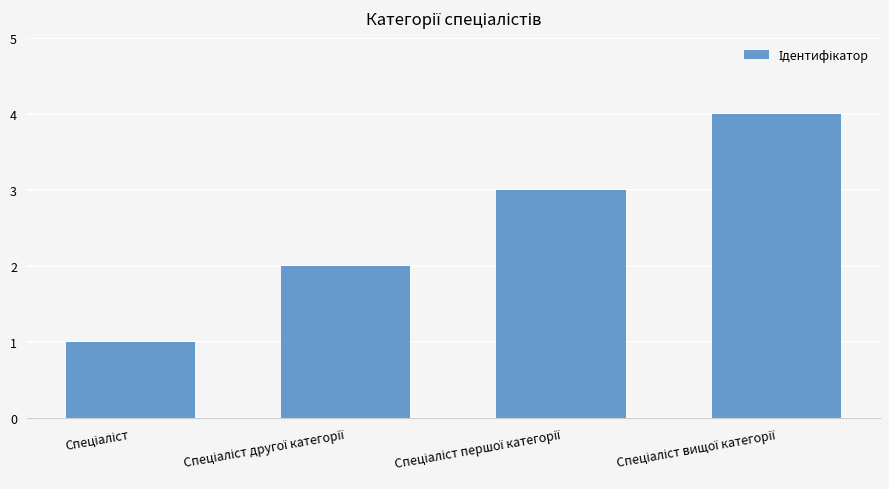

Count the number of data series in this chart.

1